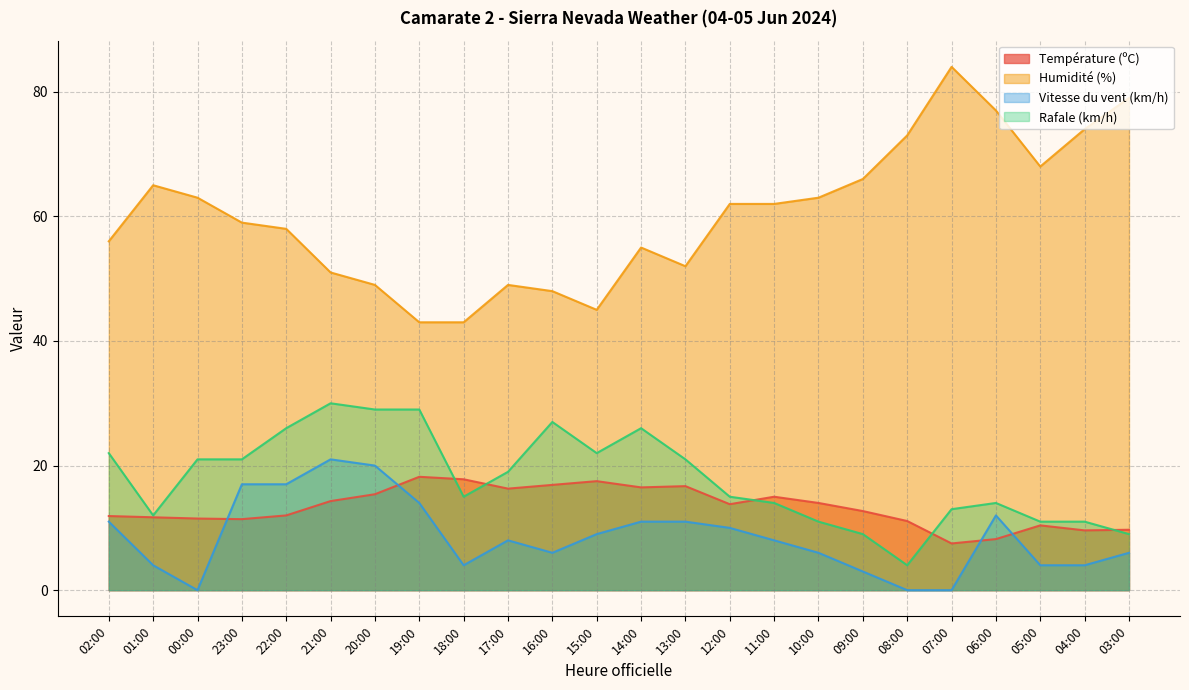

Which category has the lowest value in the Température (ºC) series?

07:00